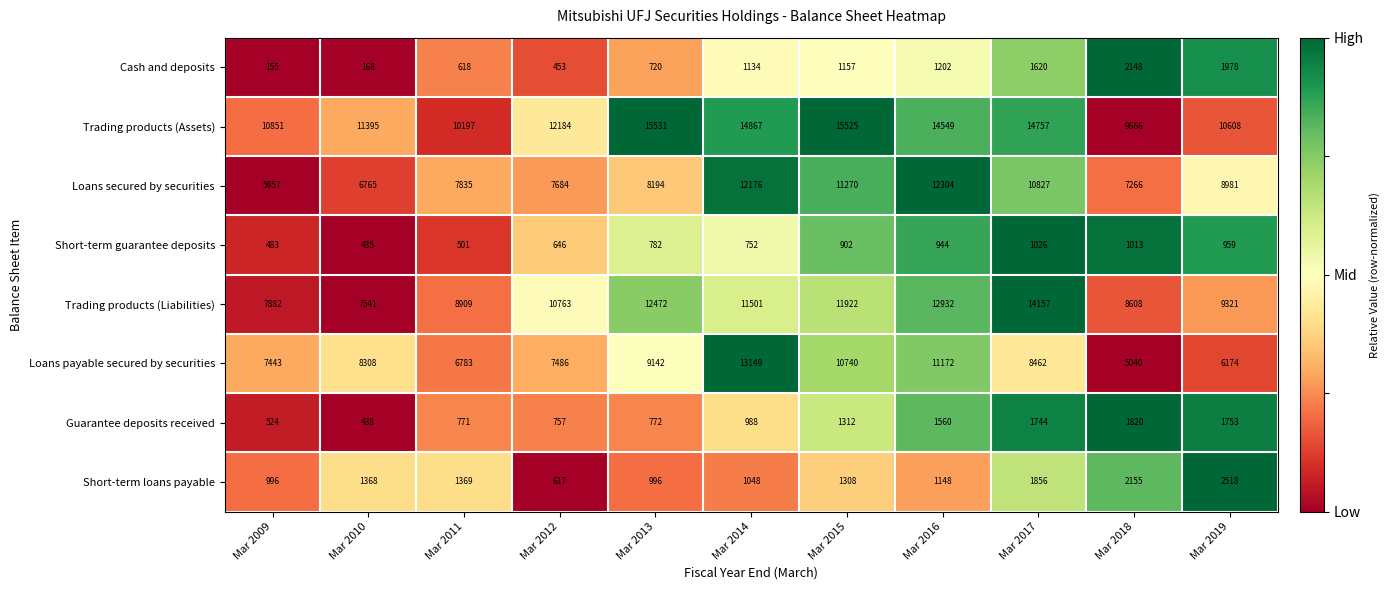

What is the average value of the Trading products (Liabilities) series?

10546